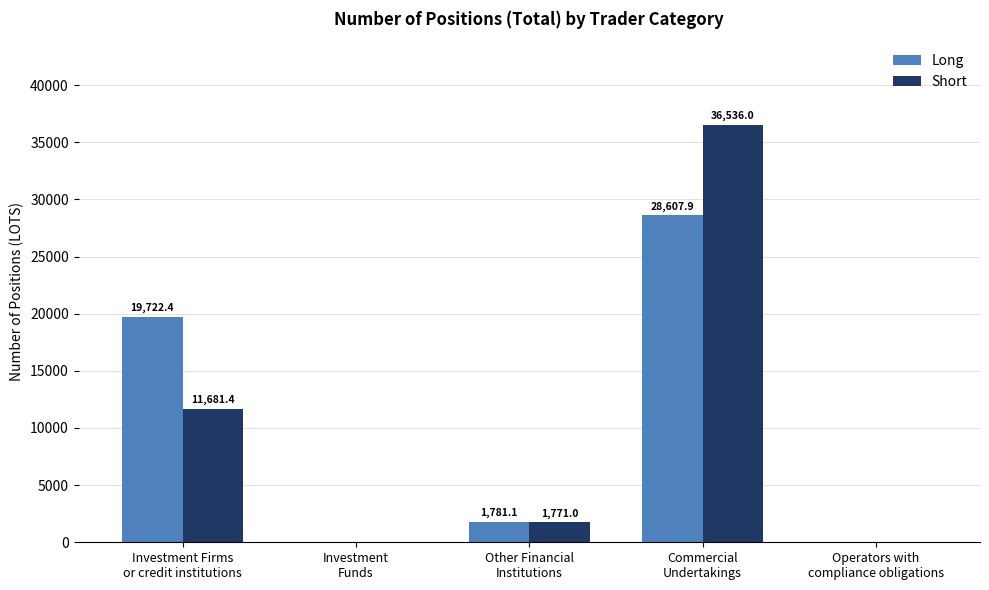

What is the maximum value for Short?

36536.0